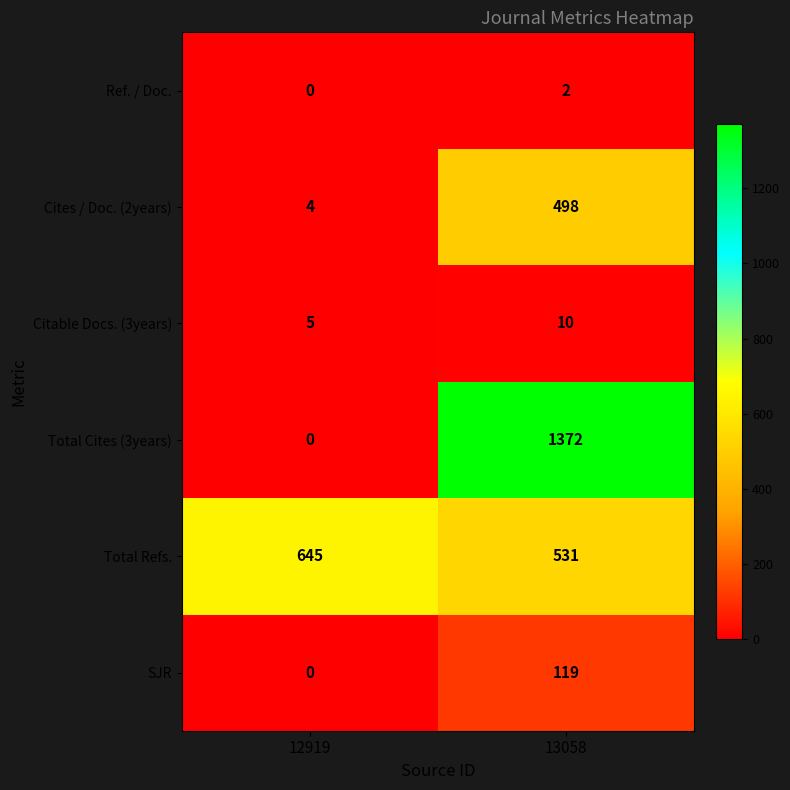

Which series has the largest total across all categories?

Total Cites (3years)